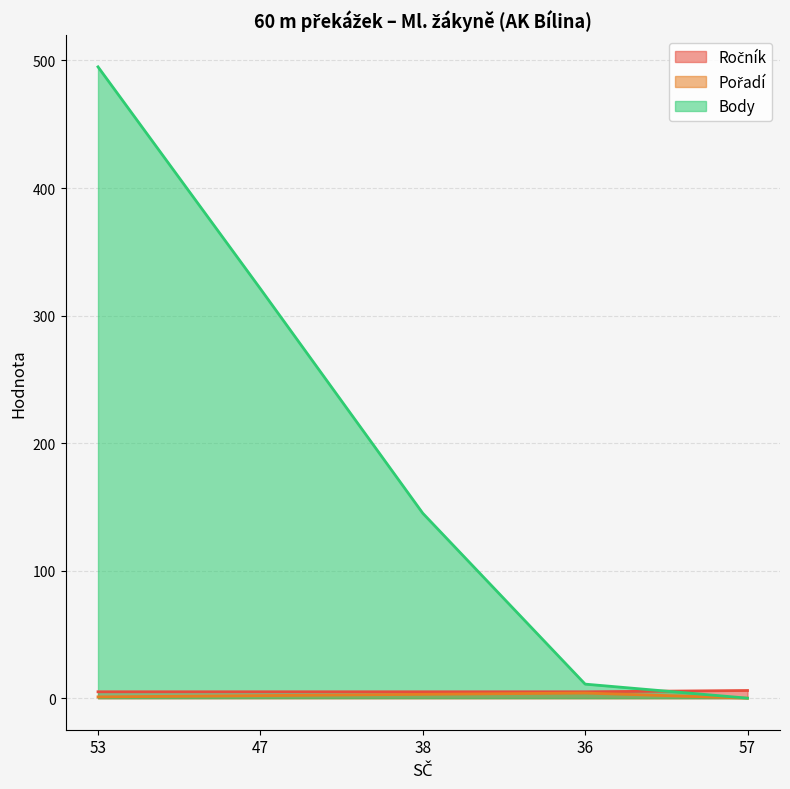

What is the difference between the second highest and second lowest values in the Pořadí series?

2